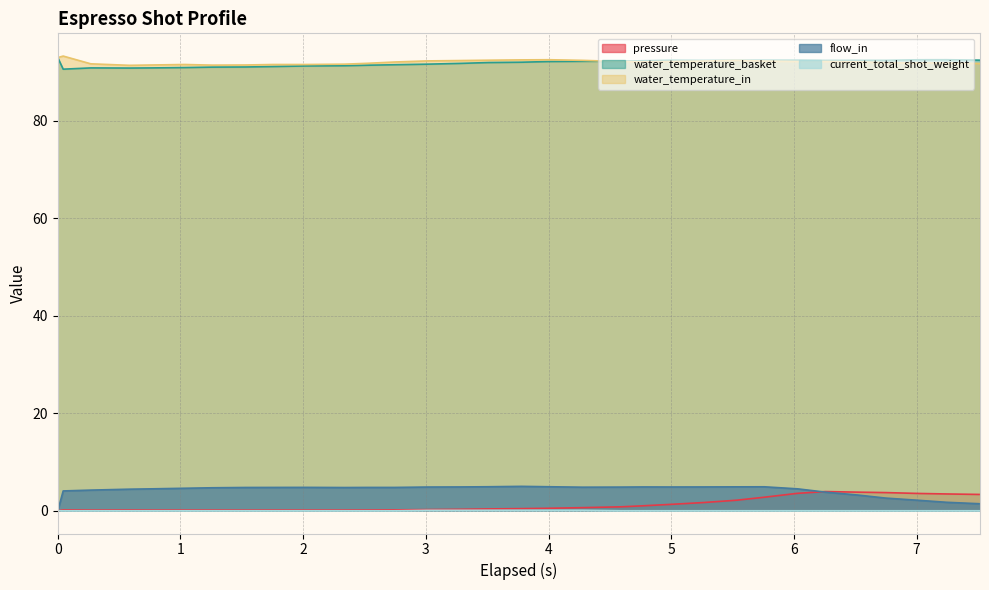

Does the chart have visible grid lines?

Yes